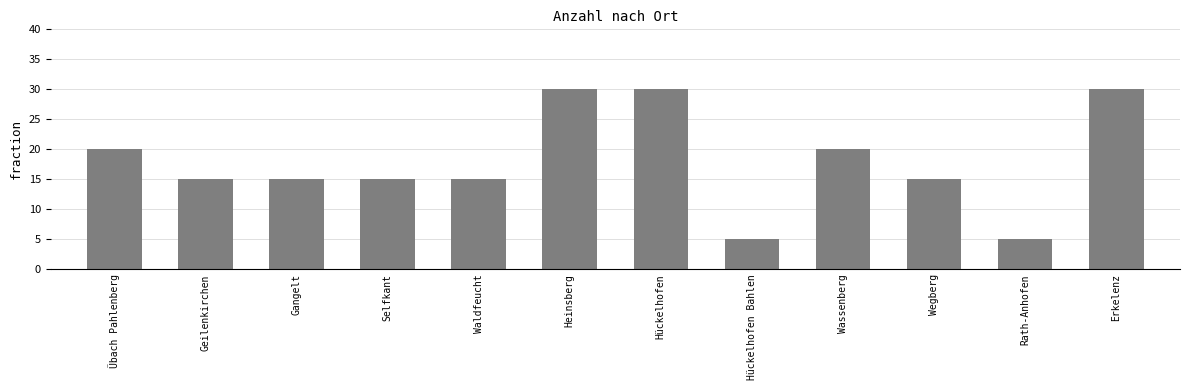

How many distinct data groups are displayed?

1